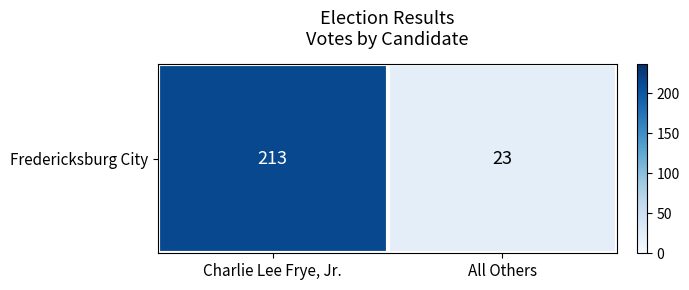

Rank the categories by value from lowest to highest.

All Others, Charlie Lee Frye, Jr.